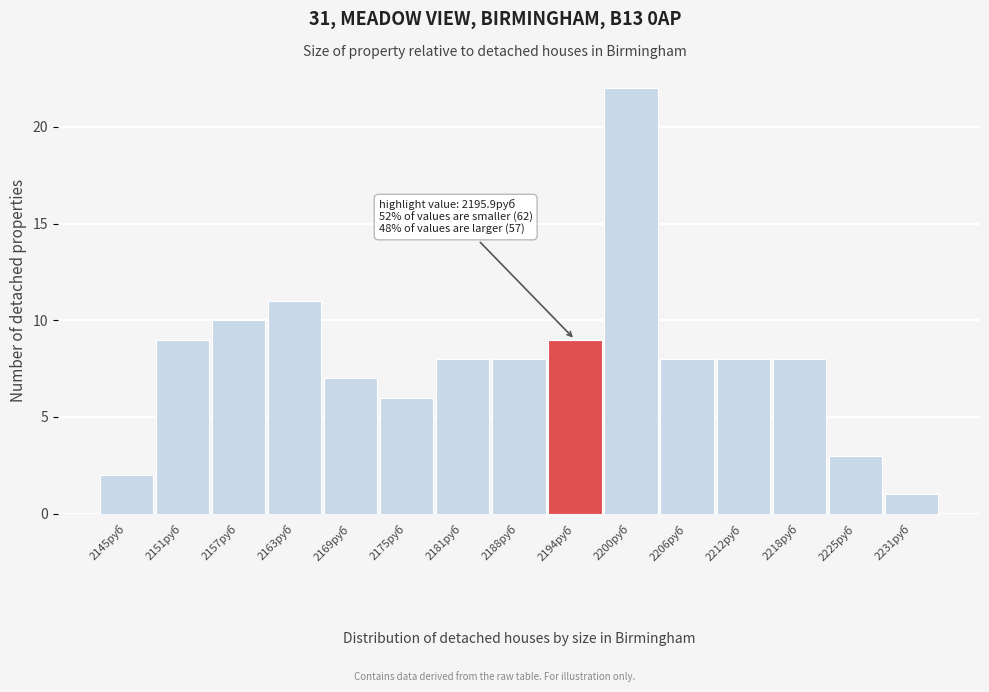

Reading left to right, what are all the values shown in this chart?

2	9	10	11	7	6	8	8	9	22	8	8	8	3	1